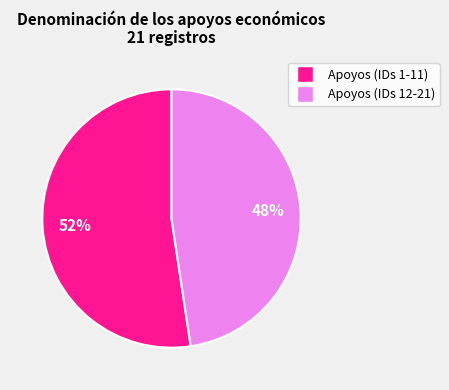

Count the number of slices in the pie.

2